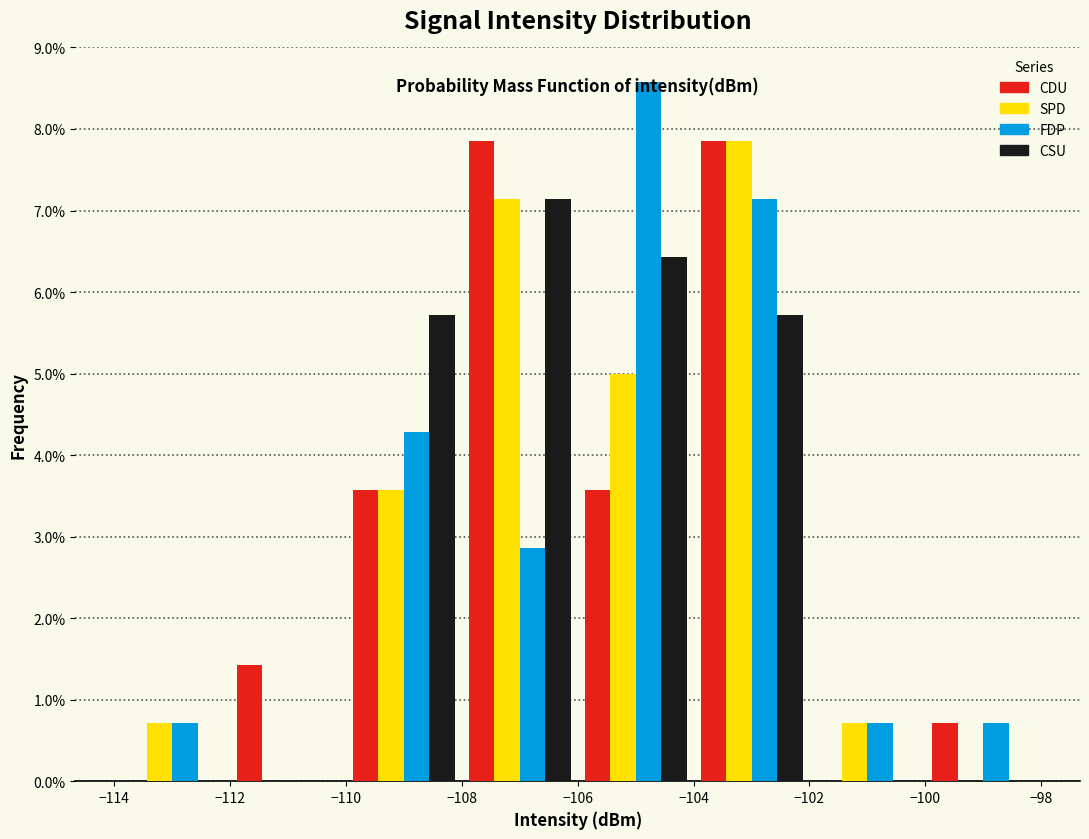

Reading left to right, list every range on the x-axis with the height of the bar of each series over it. The values are not printed on the chart, so give them approximately, as read against the axis.

-114 to -112: CDU=0	SPD=0.7	FDP=0.7	CSU=0
-112 to -110: CDU=1.4	SPD=0	FDP=0	CSU=0
-110 to -108: CDU=3.6	SPD=3.6	FDP=4.3	CSU=5.7
-108 to -106: CDU=7.9	SPD=7.1	FDP=2.9	CSU=7.1
-106 to -104: CDU=3.6	SPD=5.0	FDP=8.6	CSU=6.4
-104 to -102: CDU=7.9	SPD=7.9	FDP=7.1	CSU=5.7
-102 to -100: CDU=0	SPD=0.7	FDP=0.7	CSU=0
-100 to -98: CDU=0.7	SPD=0	FDP=0.7	CSU=0